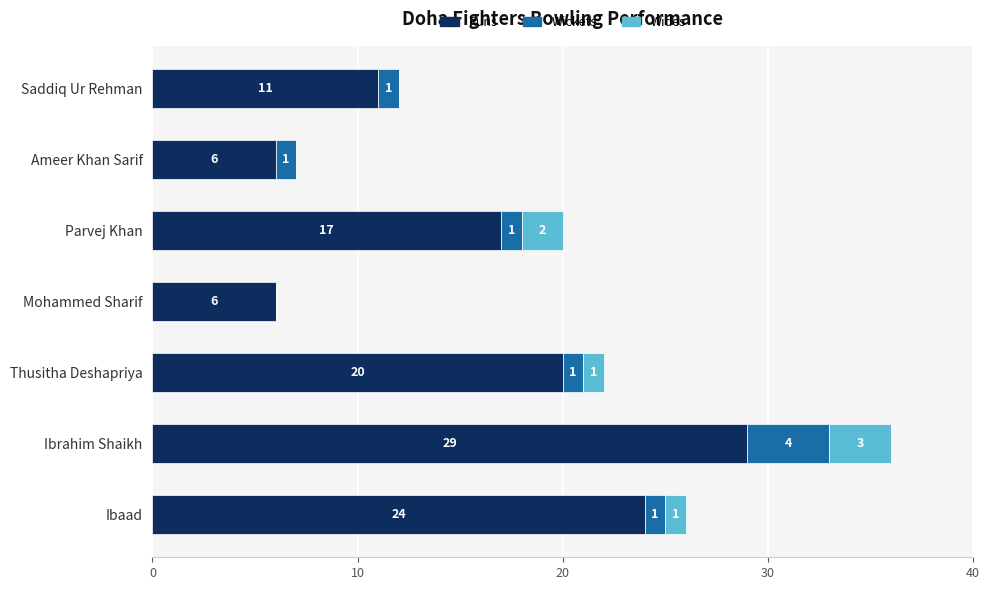

Read the Runs value at Ibrahim Shaikh, to the nearest 10.

30